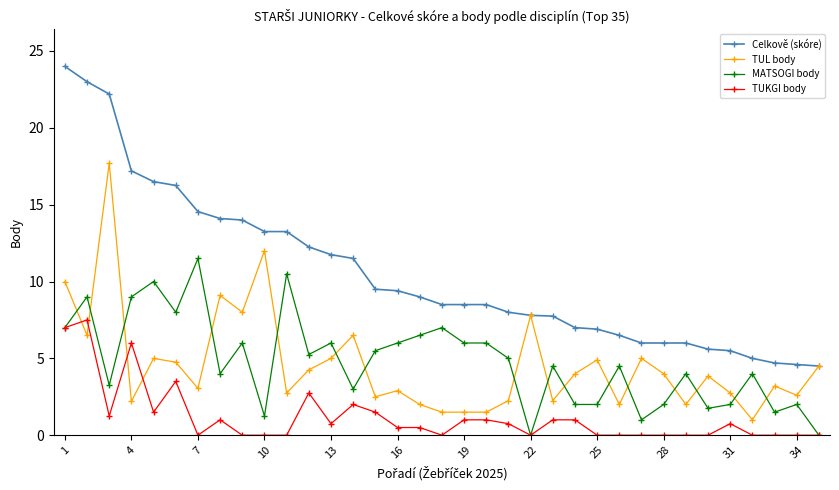

What is the difference between the maximum and minimum values in the TUL body series?

16.7